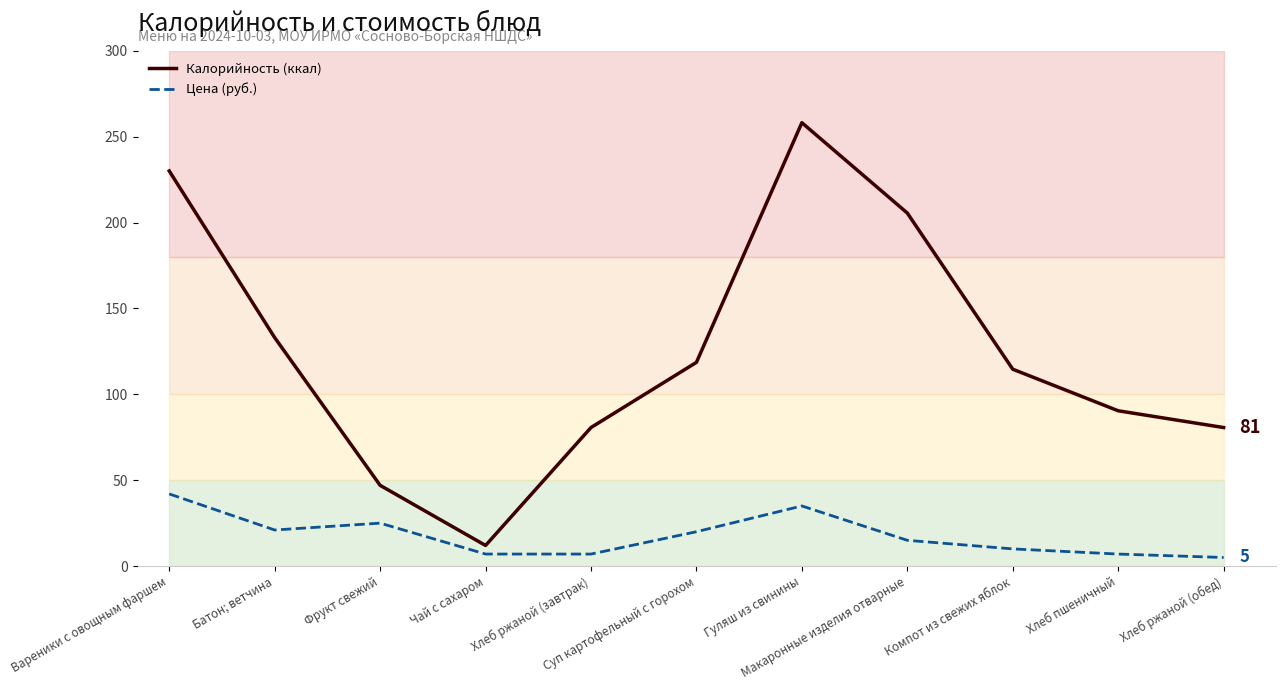

Between Суп картофельный с горохом and Макаронные изделия отварные, which series saw the biggest shift?

Калорийность (ккал)